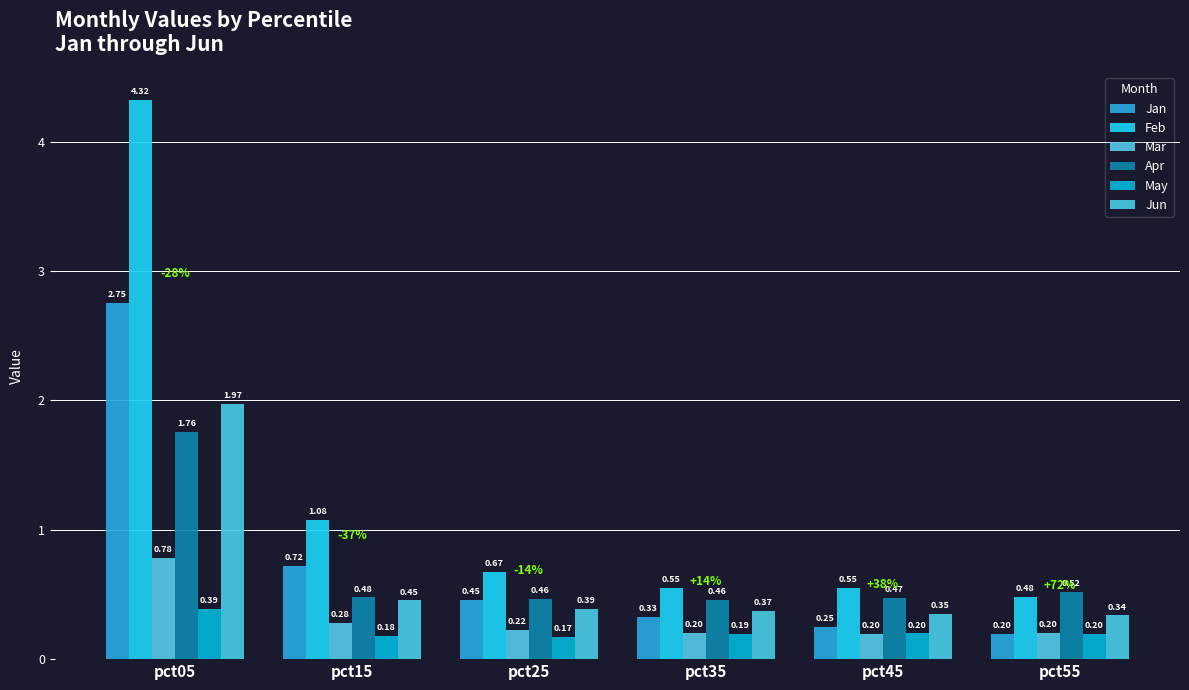

Which series changed the most between pct25 and pct55?

Jan